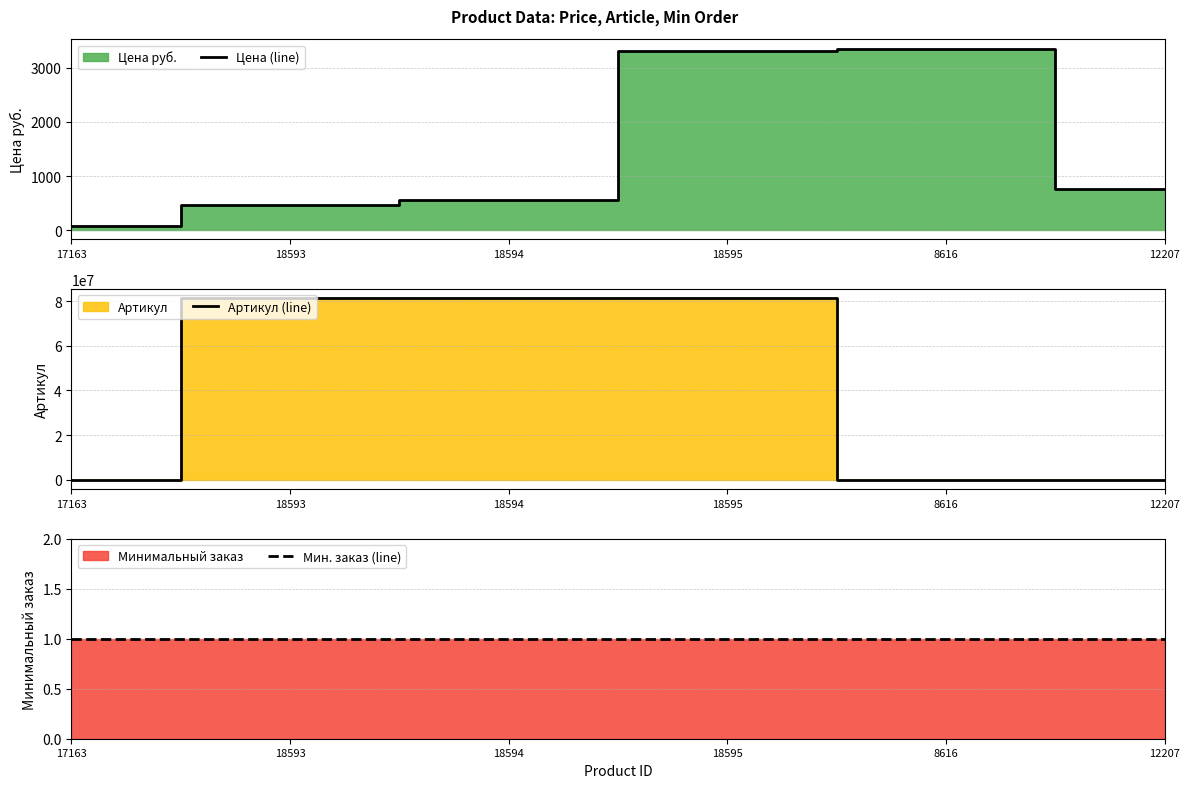

The Цена (line) series shows 3354 at 8616. True or false?

True